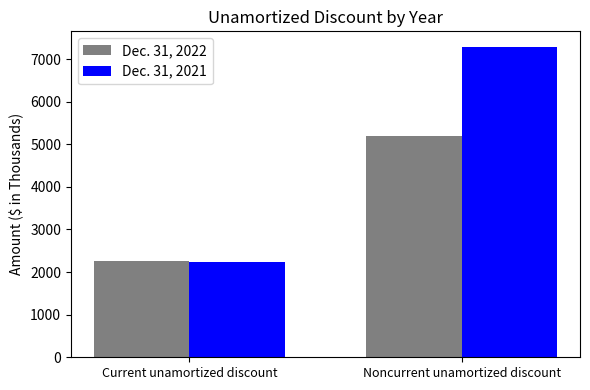

Reading left to right, what are all the values shown in this chart?

Dec. 31, 2022: 2264	5203
Dec. 31, 2021: 2233	7287